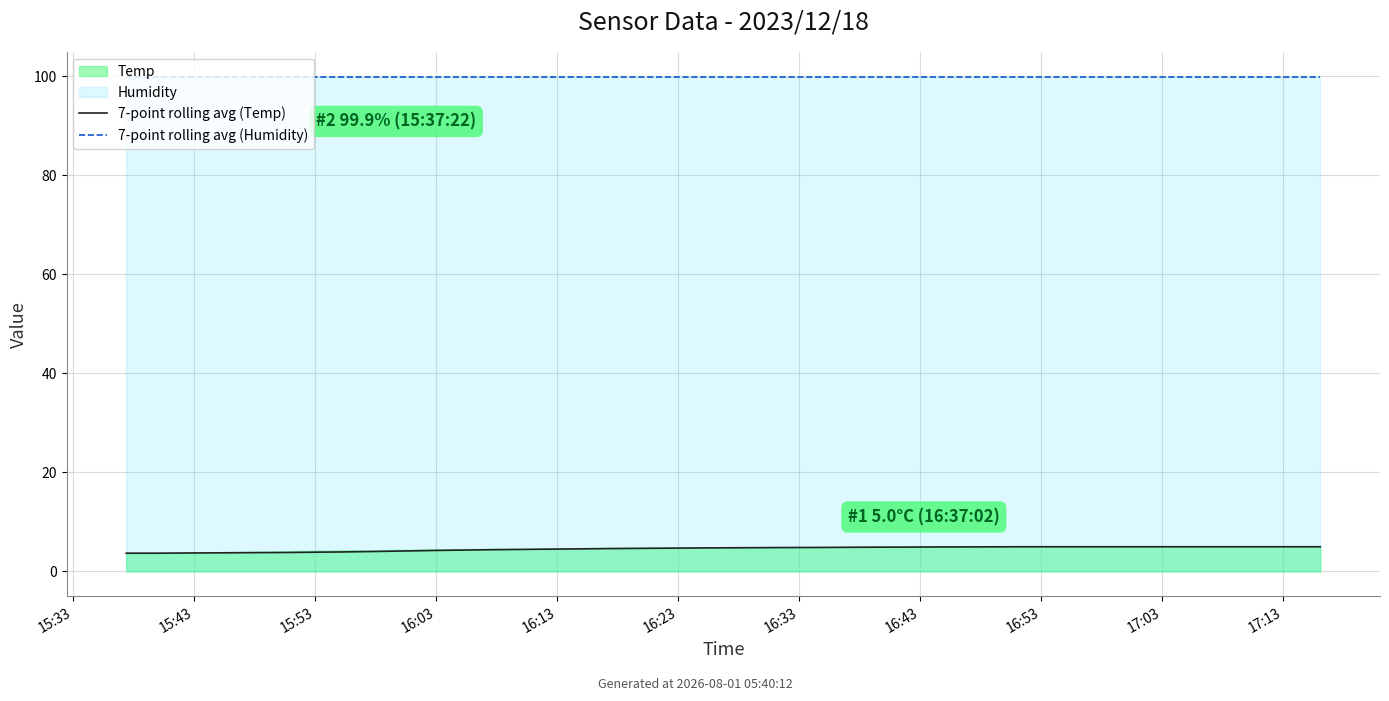

Is it true that 7-point rolling avg (Humidity) equals 41.6 at 18?

False